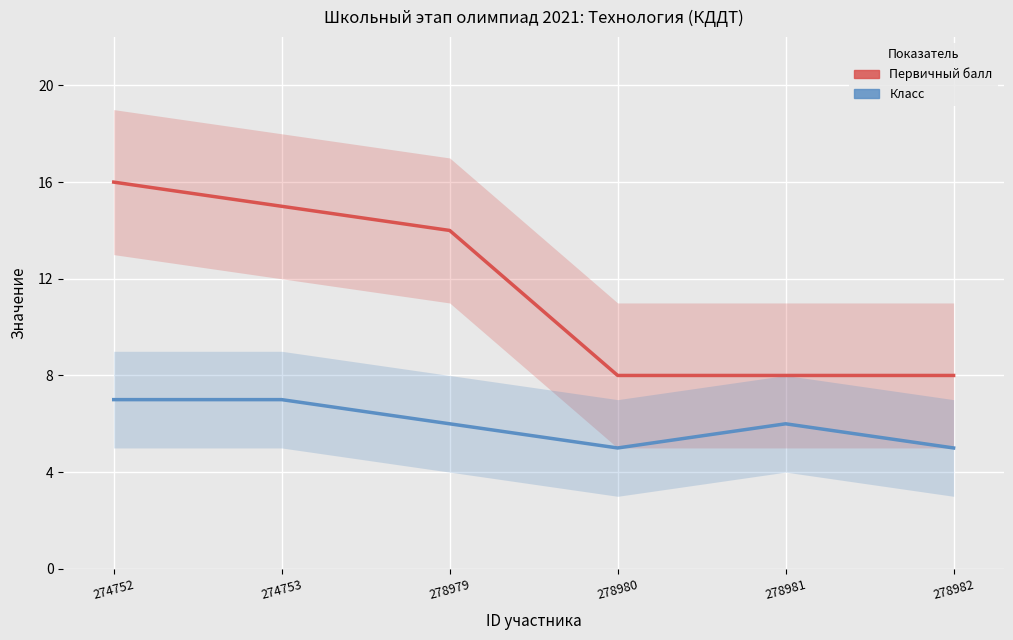

Is the value of Класс at 274752 greater than the value of Первичный балл at 274752?

No